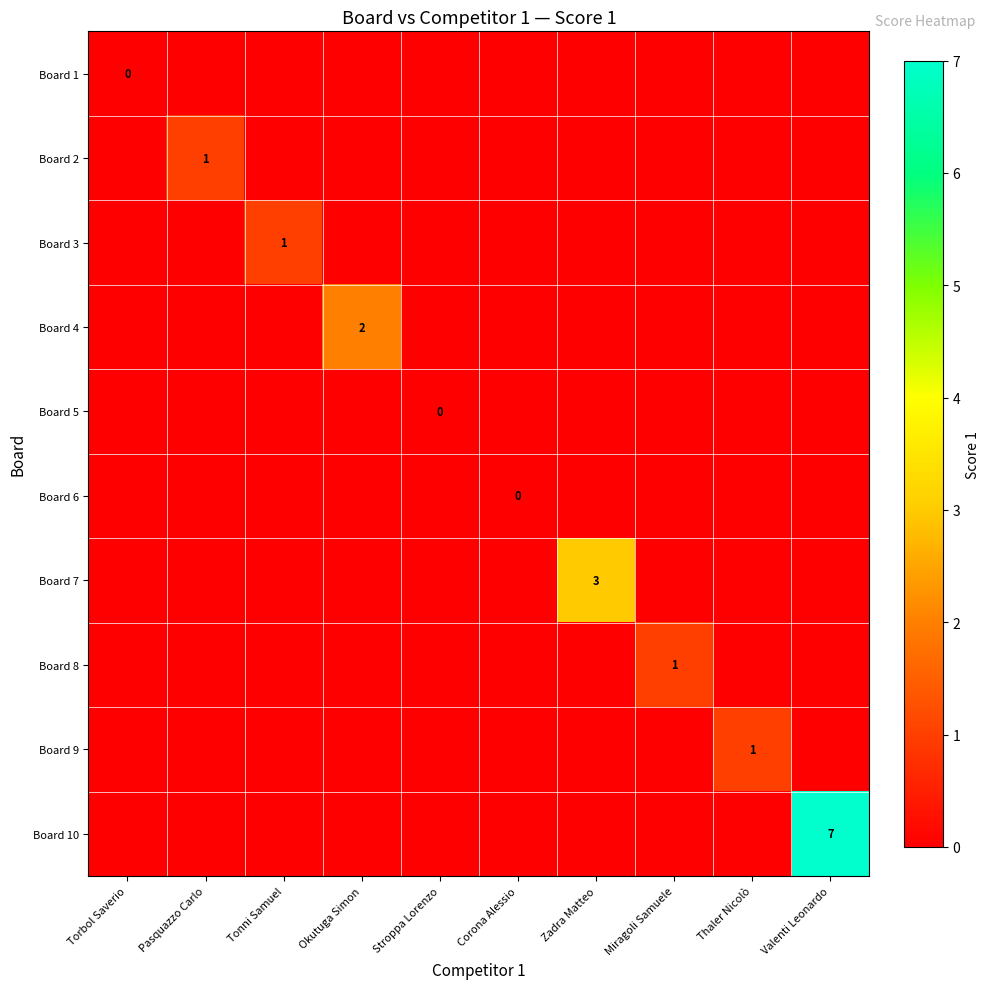

Which series changed the most between Stroppa Lorenzo and Zadra Matteo?

Board 7